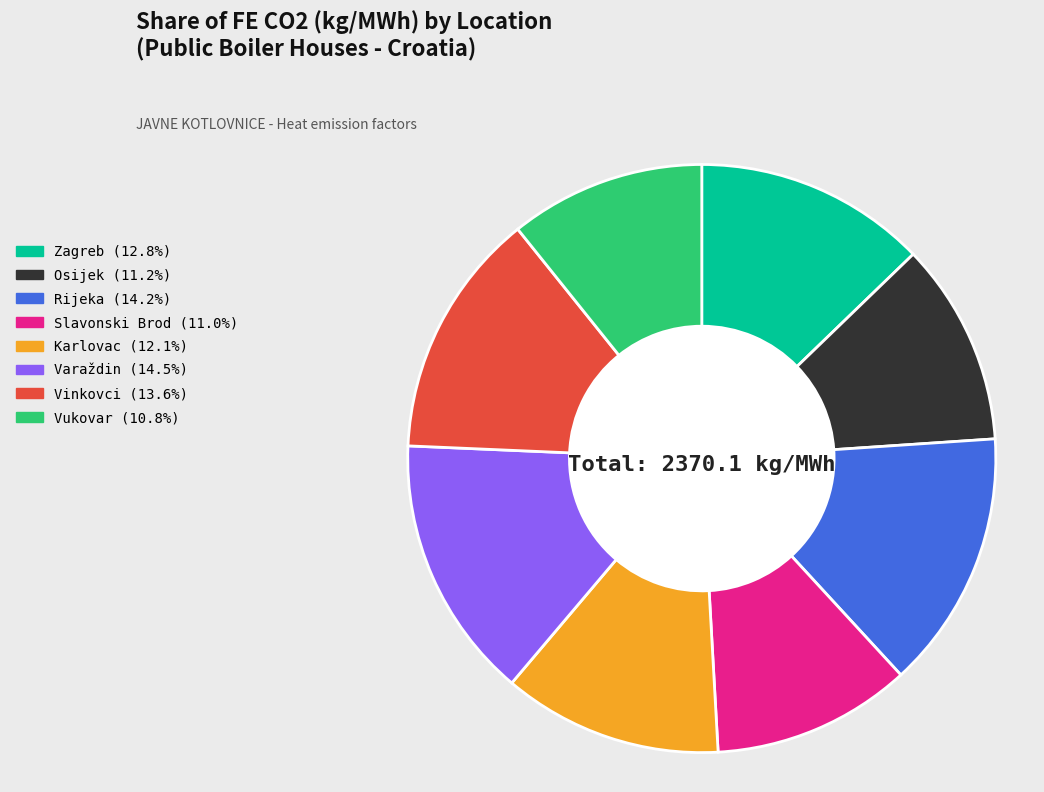

Approximately how many times larger is the value at Vinkovci (13.6%) compared to Rijeka (14.2%)?

1.0